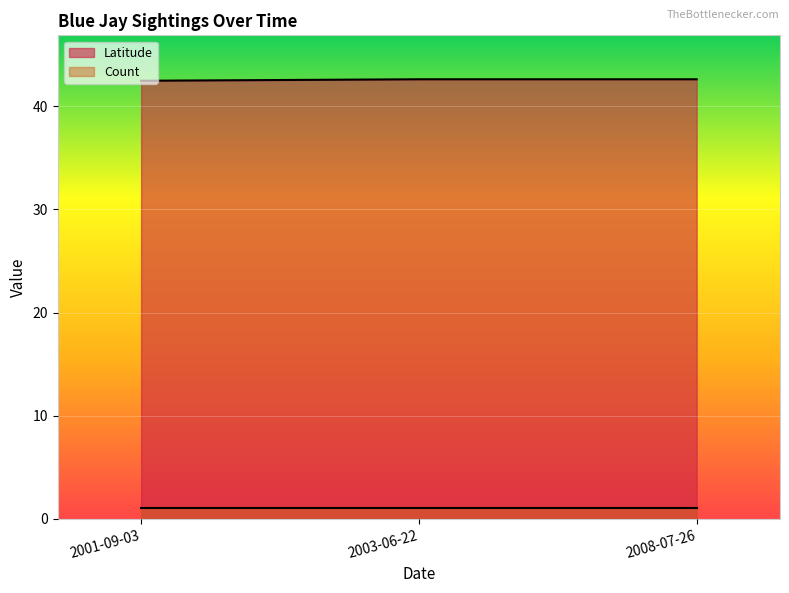

Reading left to right, what are all the values shown in this chart?

2001-09-03=42.5	2003-06-22=42.6	2008-07-26=42.6